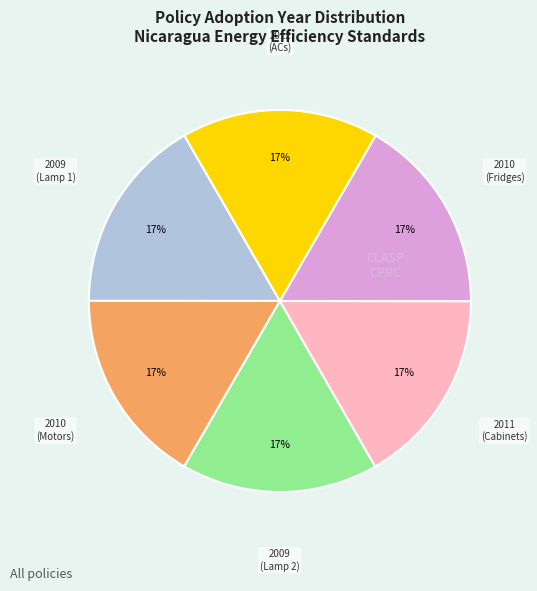

Is there any slice that represents more than half of the pie?

No